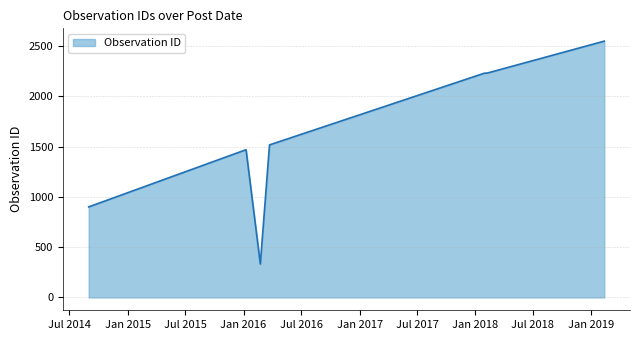

What is the maximum value shown in the chart?

2550